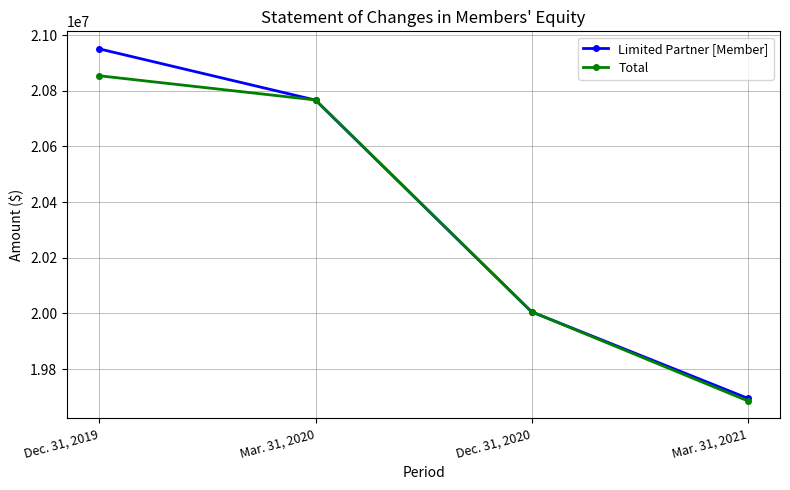

True or false: Limited Partner [Member] has a value of 20006034 at Dec. 31, 2020.

True